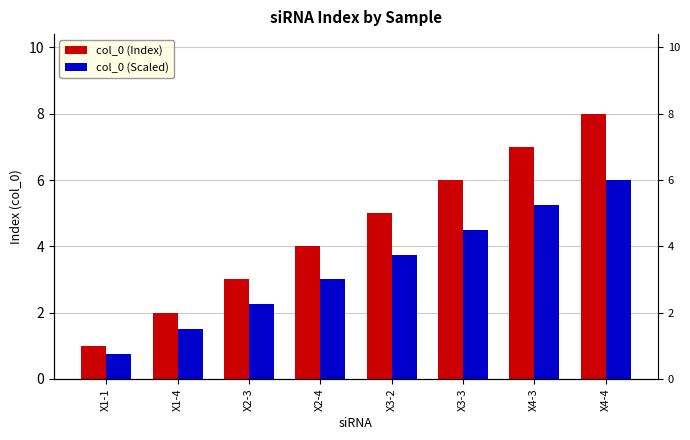

What is the sum of the col_0 (Scaled) values at X2-3 and X2-4?

5.2